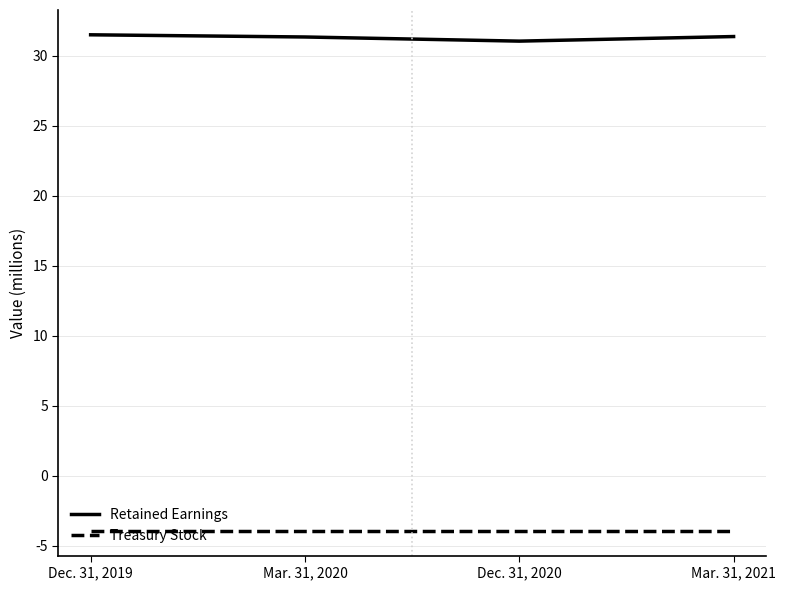

The value of Retained Earnings at Dec. 31, 2020 is 31.0. True or false?

True